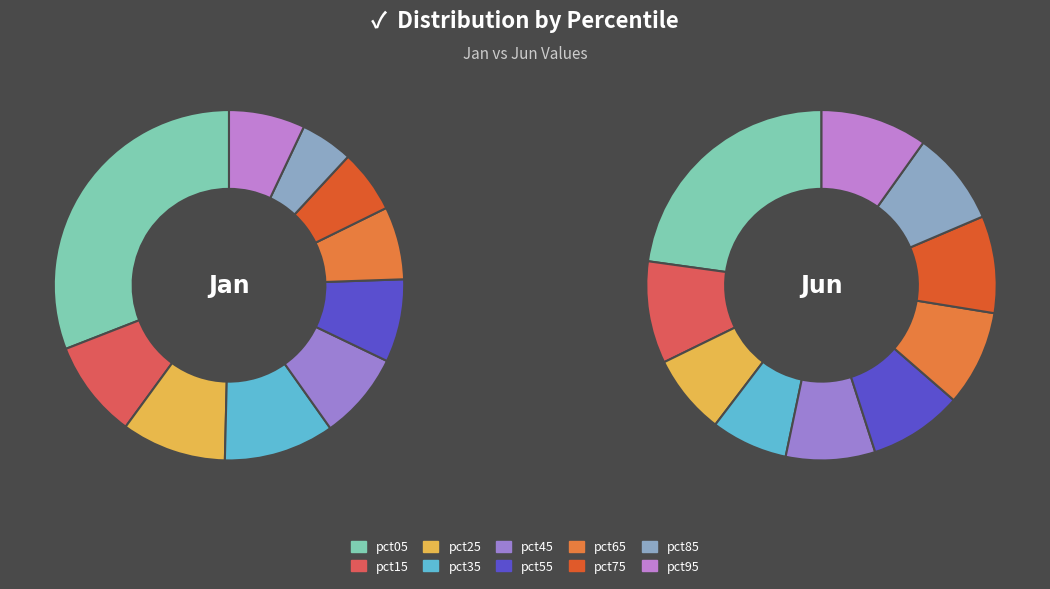

How many segments does this pie chart have?

10